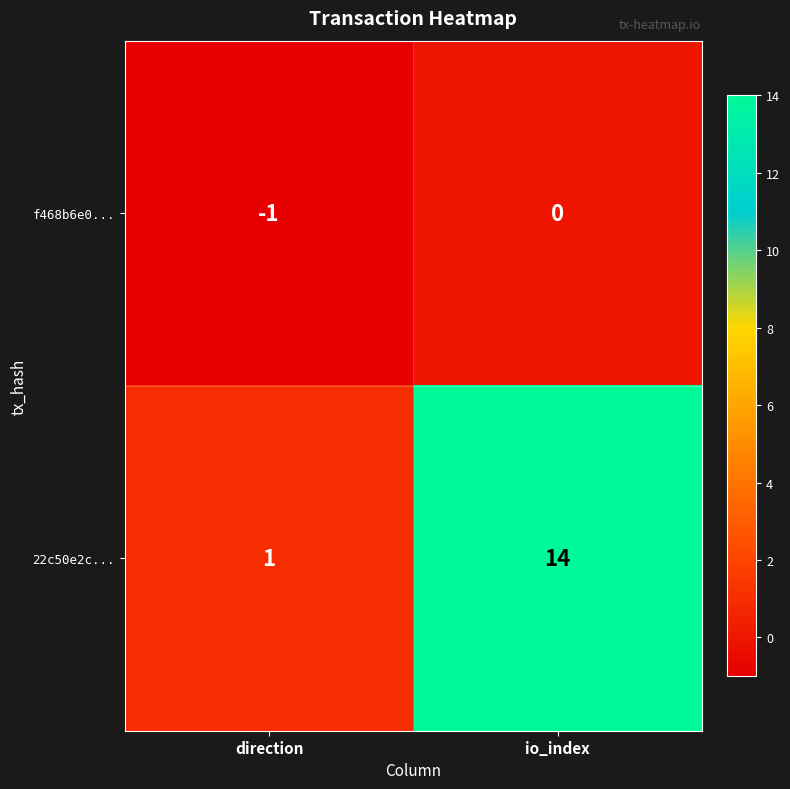

What is the difference between the 22c50e2c... values at direction and io_index?

13